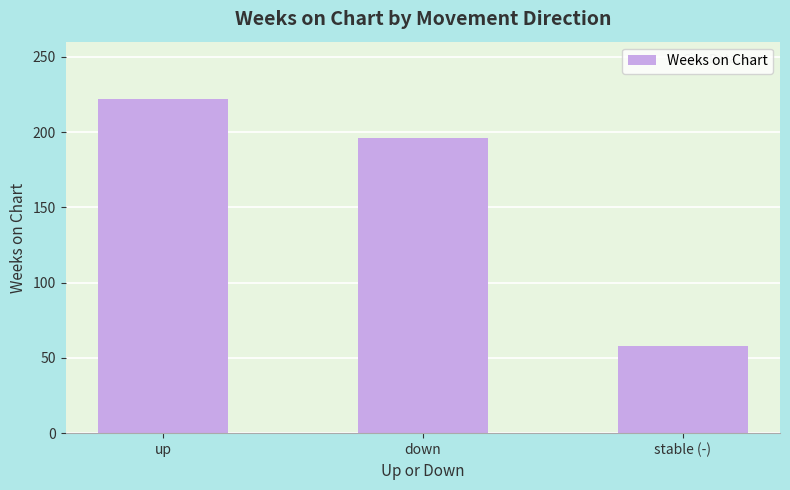

What is the difference between the maximum and minimum values?

163.5